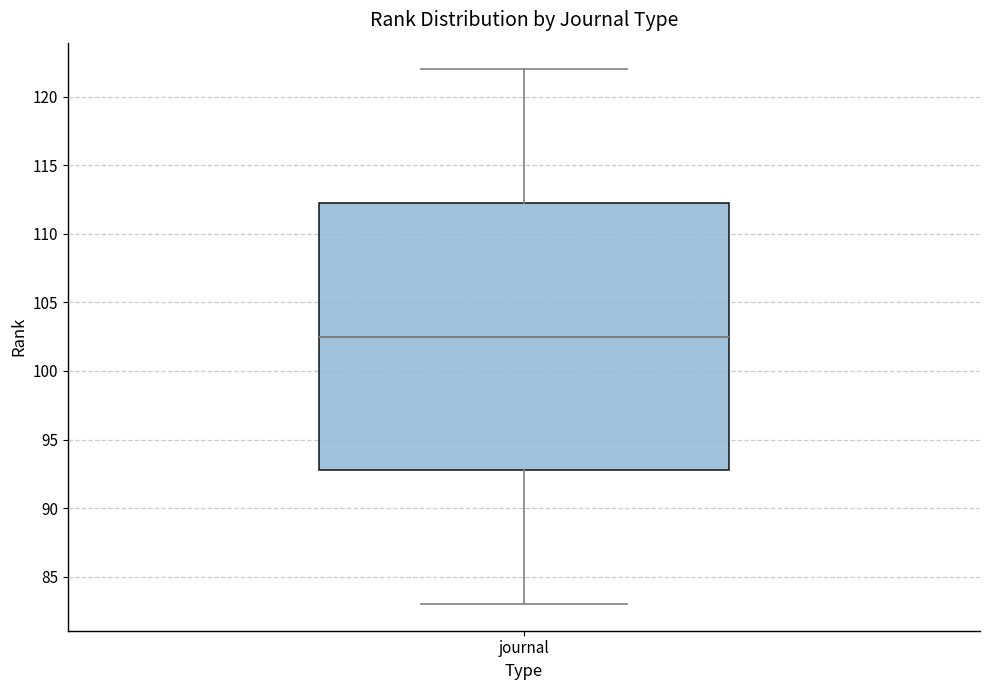

Read this box plot against the y-axis: the position of the median line, the range covered by the box, and the ends of both whiskers. The values are not printed on the chart, so give them approximately, as read against the axis.

median 102.5, box 93.0 to 112.5, whiskers 83.0 to 122.0